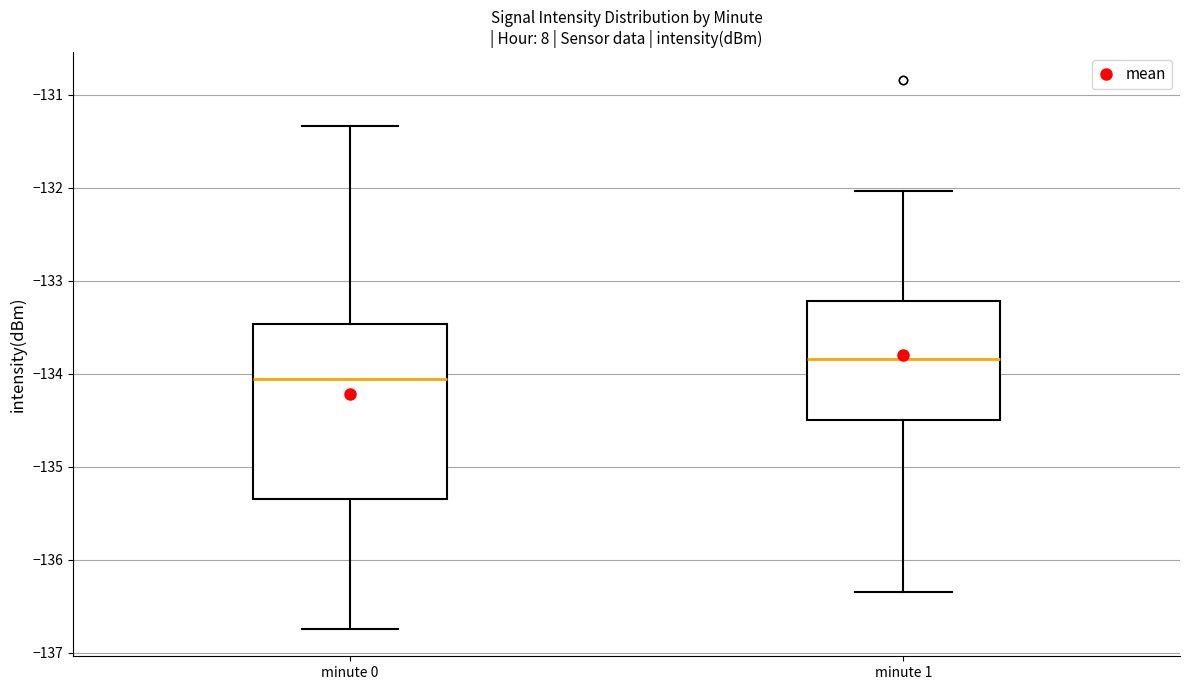

Reading left to right, read every box against the y-axis: the position of its median line, the range the box covers, and the ends of its whiskers. The values are not printed on the chart, so give them approximately, as read against the axis.

minute 0: median -134.1, box -135.3 to -133.5, whiskers -136.7 to -131.3
minute 1: median -133.8, box -134.5 to -133.2, whiskers -136.4 to -132.0